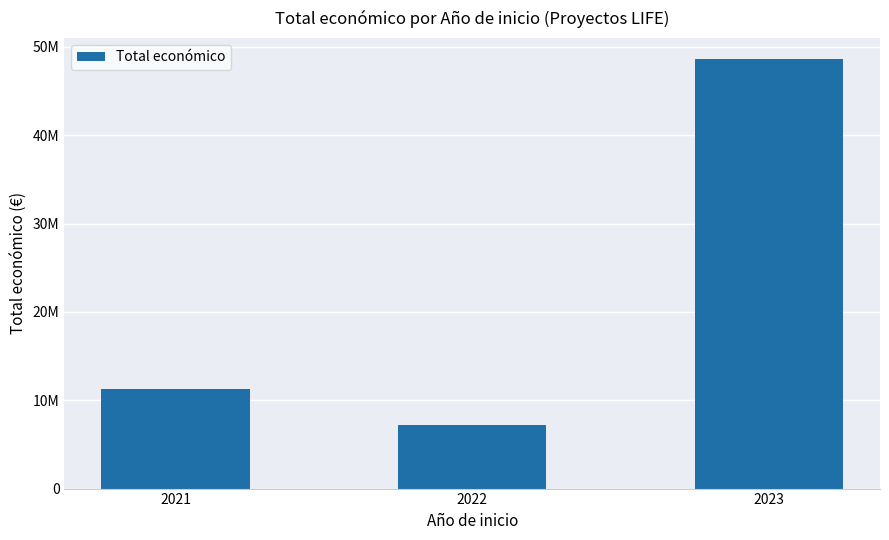

At which label does the data first exceed 11273312?

2023